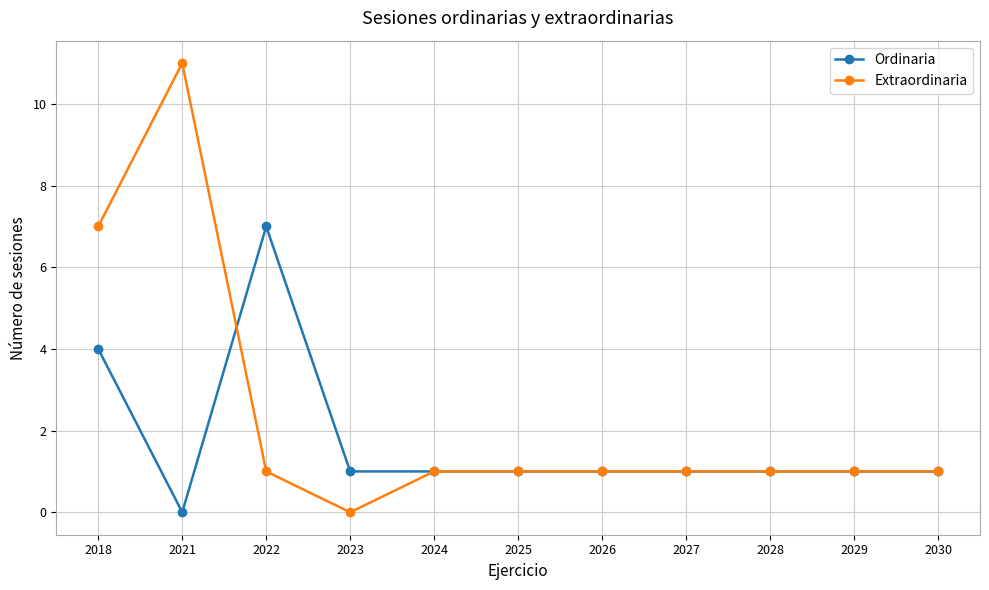

At which label does Ordinaria reach its minimum?

2021